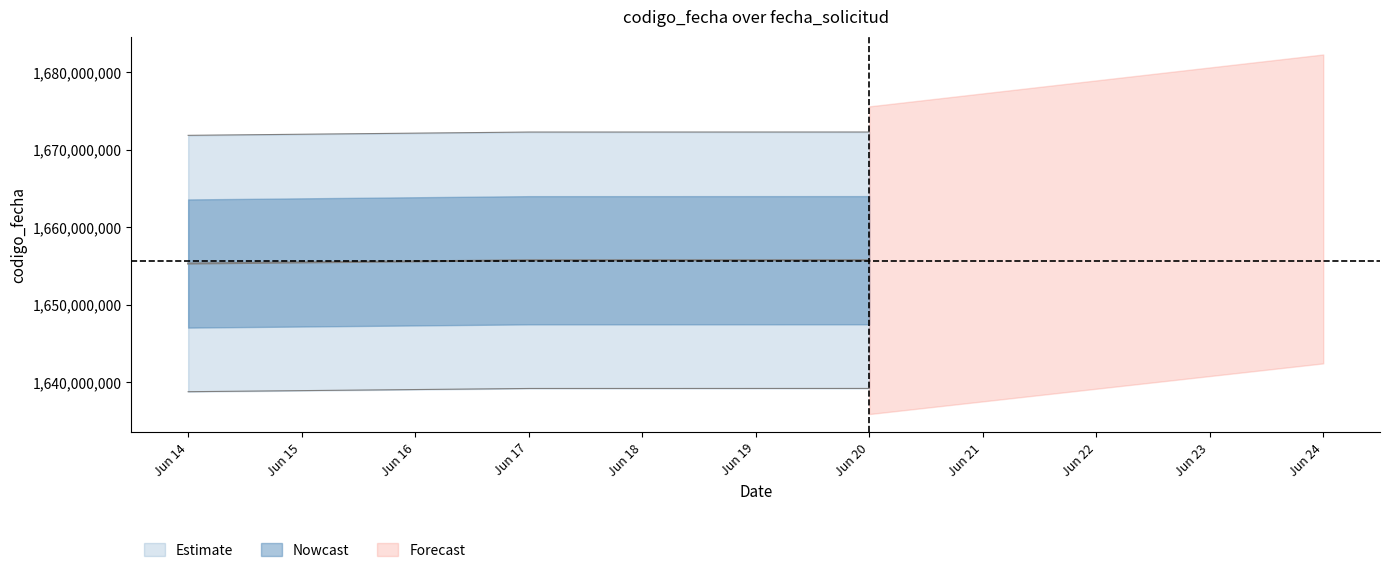

Is it true that the value at Jun 17 is 811412883.2?

False